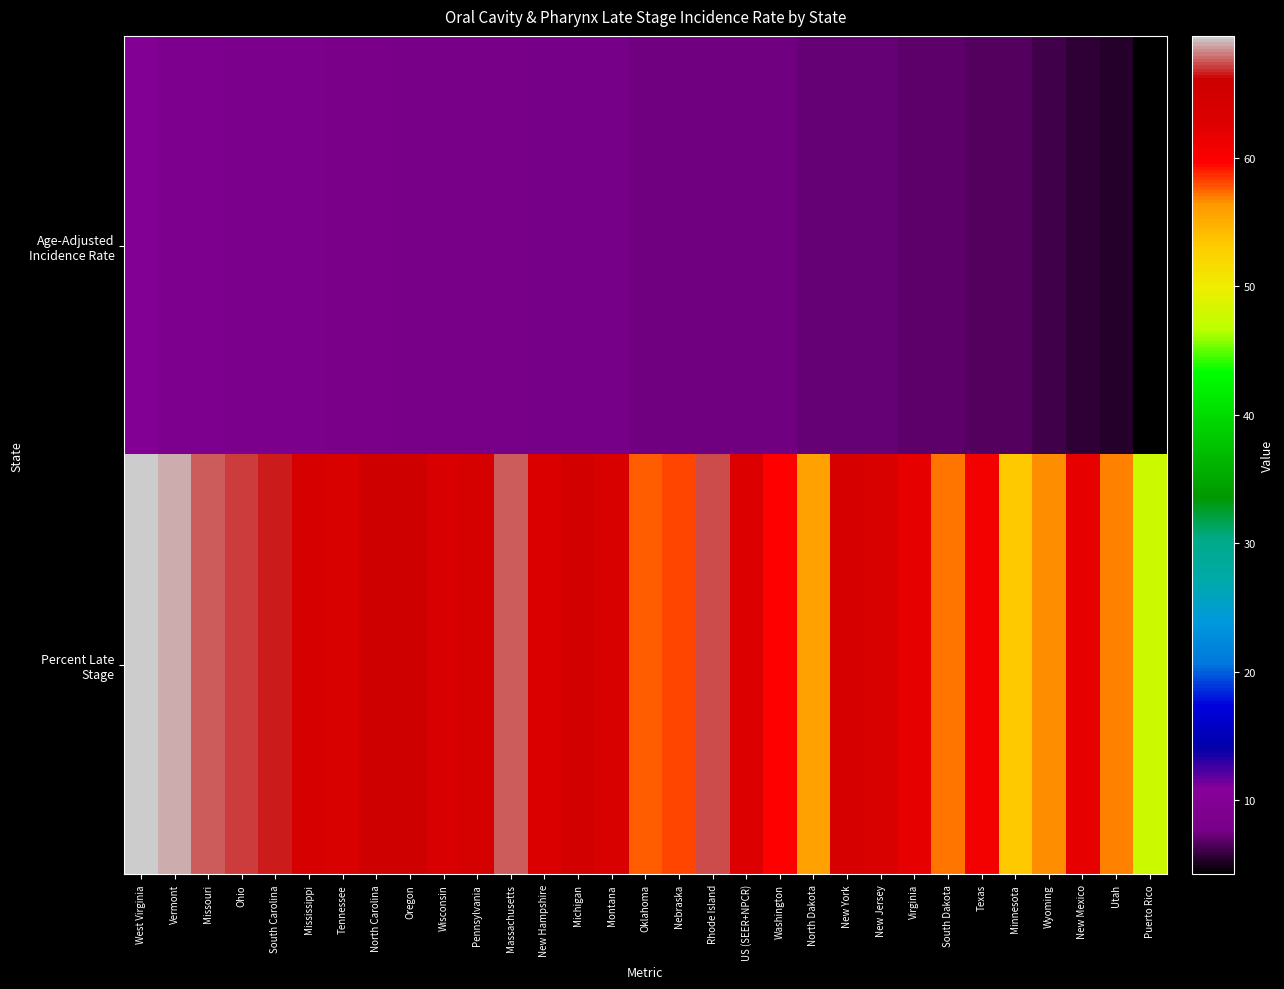

Which series has the largest range (max minus min)?

Percent Late Stage